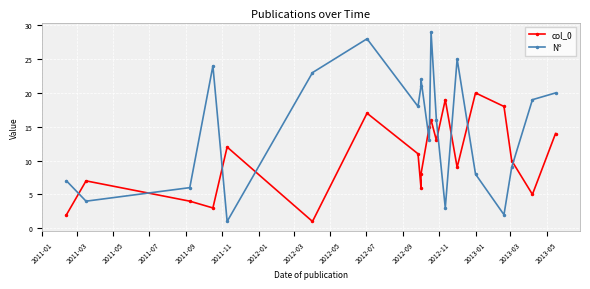

List the series in order of their overall mean, lowest first.

col_0, Nº